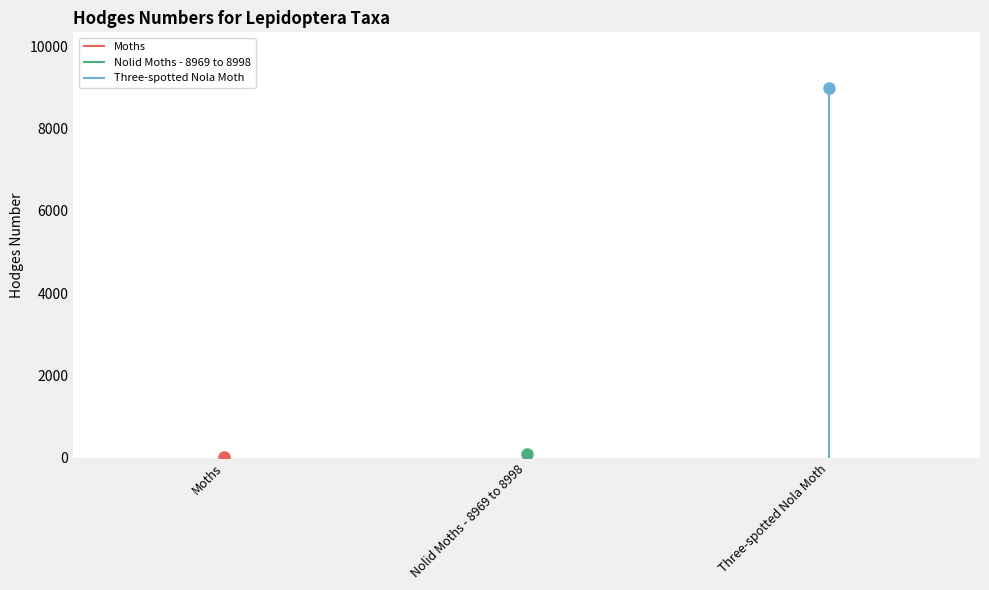

What is the average value?

3038.1